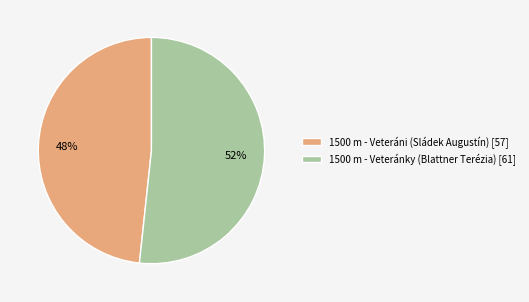

Between 1500 m - Veteránky (Blattner Terézia) [61] and 1500 m - Veteráni (Sládek Augustín) [57], which is larger?

1500 m - Veteránky (Blattner Terézia) [61]